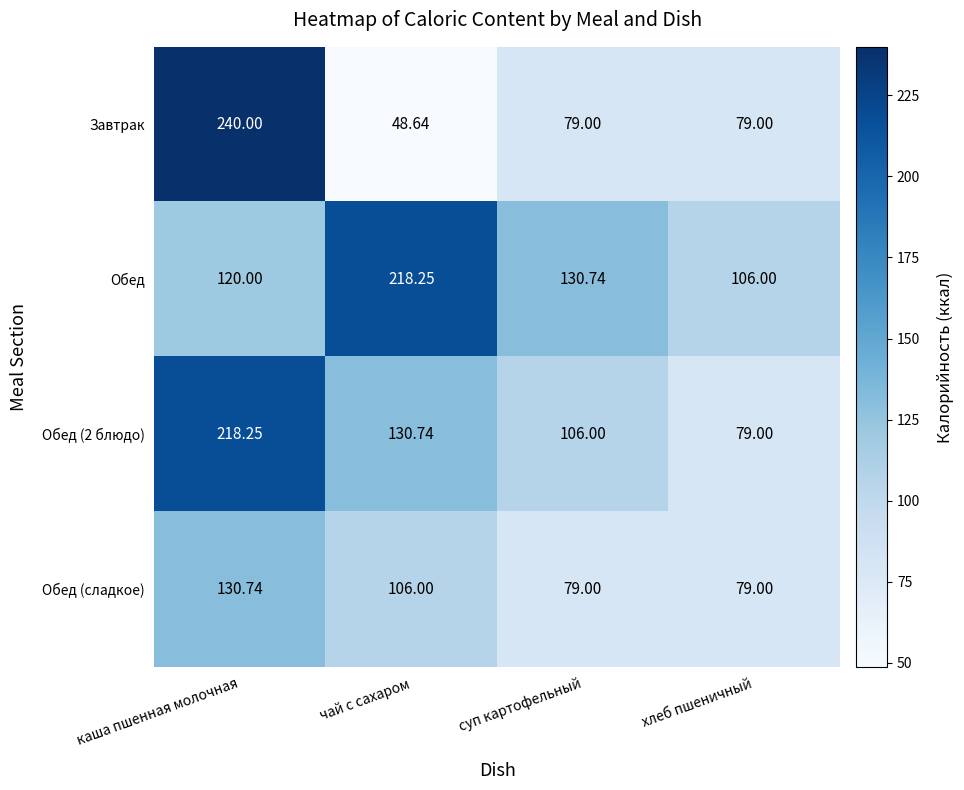

Is the value of Обед (2 блюдо) at каша пшенная молочная greater than the value of Обед at каша пшенная молочная?

Yes